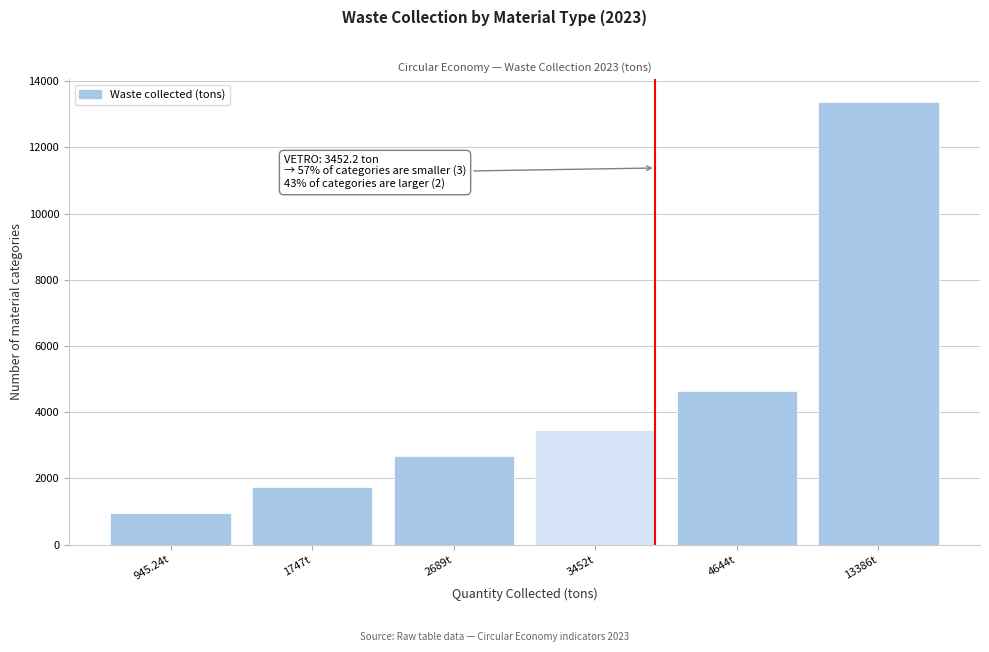

Reading left to right, transcribe all the data shown in this chart.

945.2	1747.7	2689.4	3452.2	4644.9	13386.5